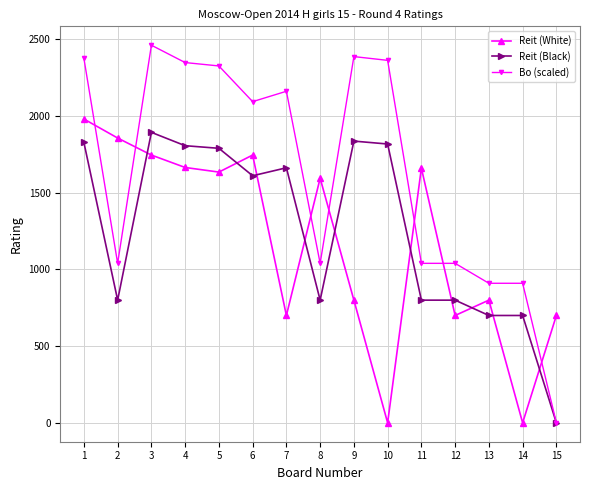

The value of Bo (scaled) at 6 is 2094.3. True or false?

True